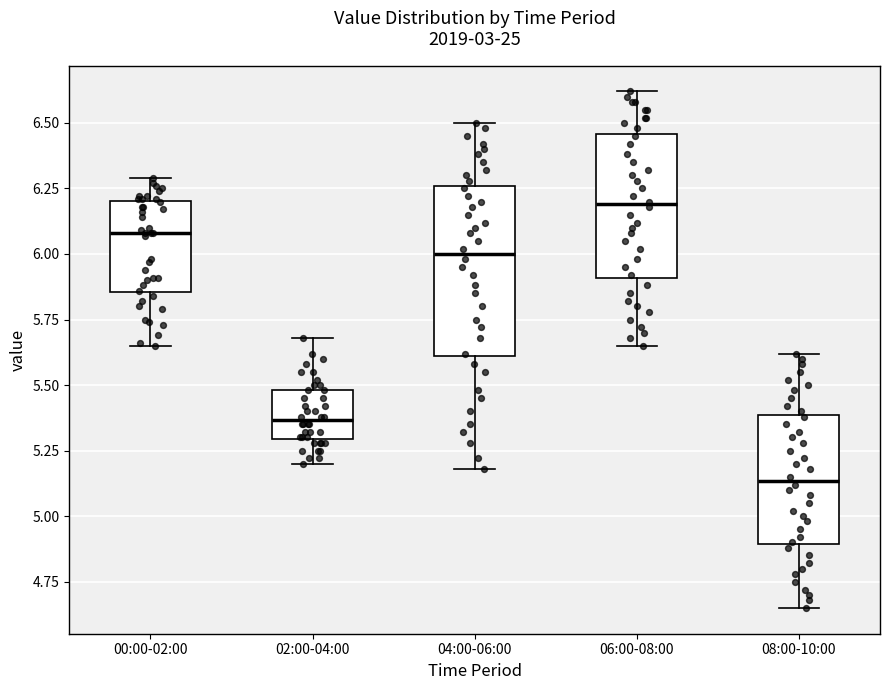

Where does the upper whisker of the box for 06:00-08:00 end on the y-axis? The values are not printed on the chart, so give them approximately, as read against the axis.

6.60